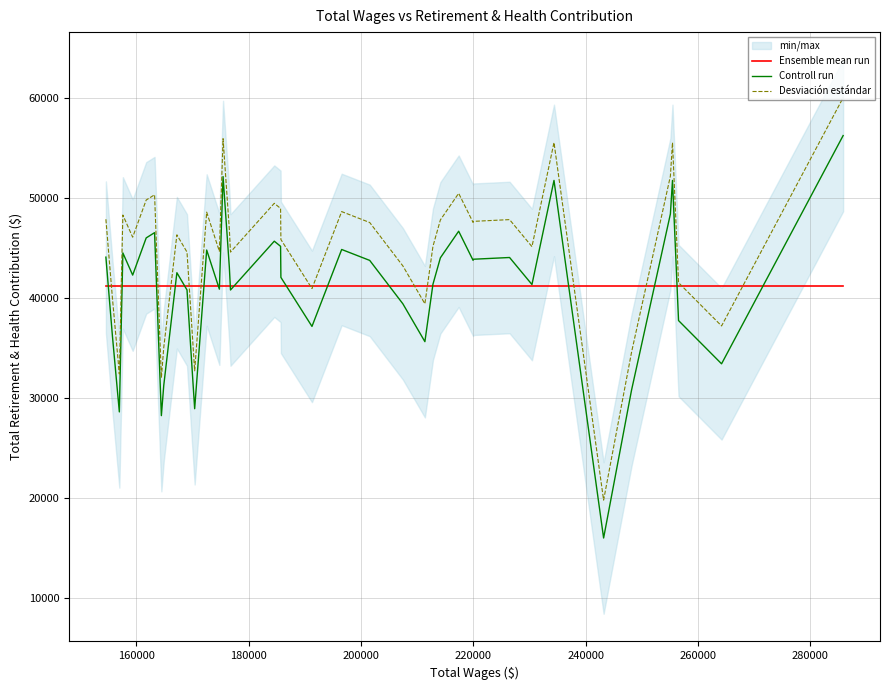

True or false: Desviación estándar and Controll run cross at least once.

False